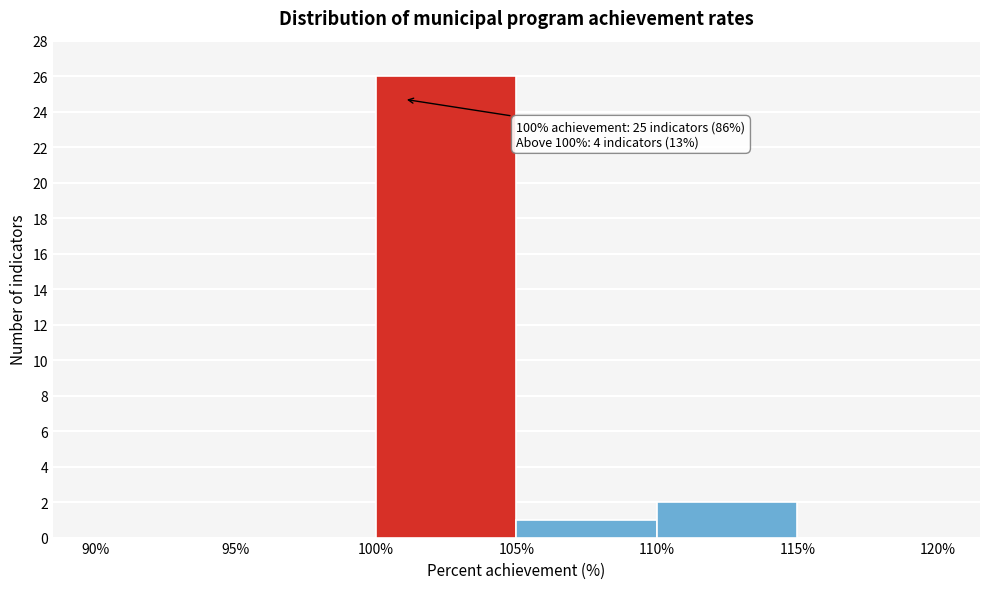

Over which range of the x-axis is the bar tallest?

100% to 105%